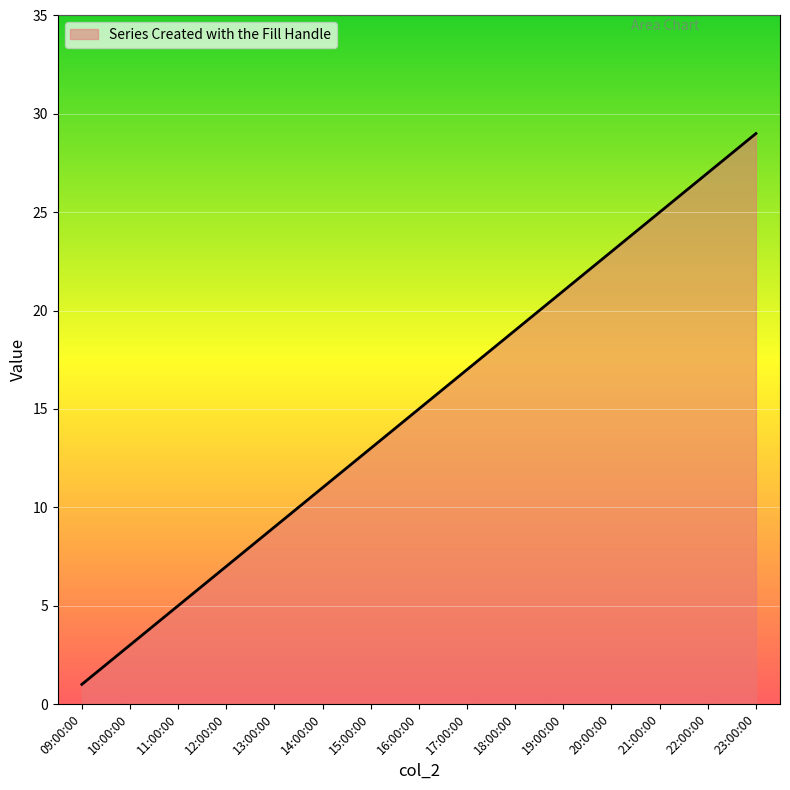

The value at 21:00:00 is 25. True or false?

True